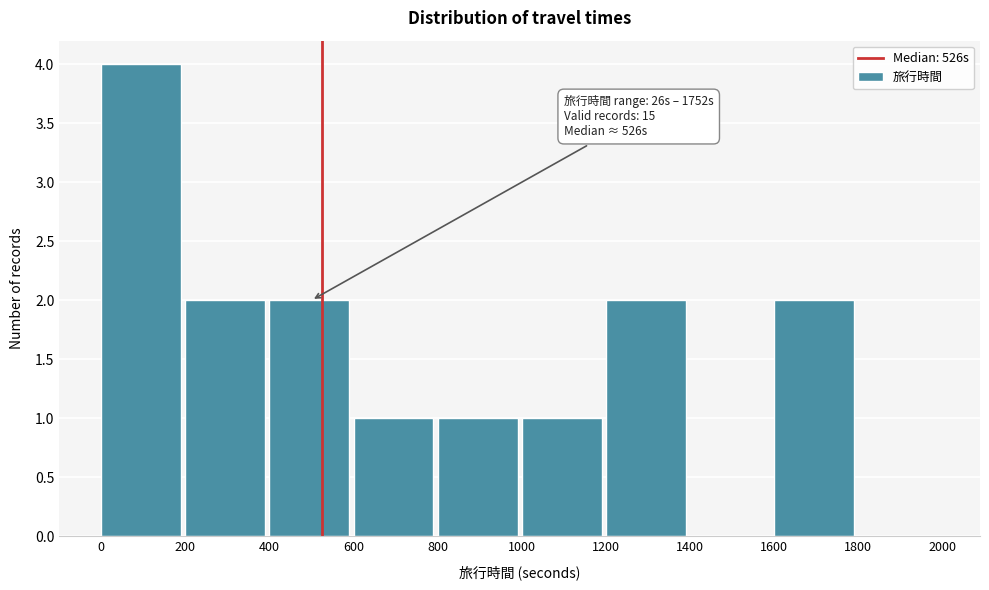

Over which range of the x-axis is the bar tallest?

0 to 200